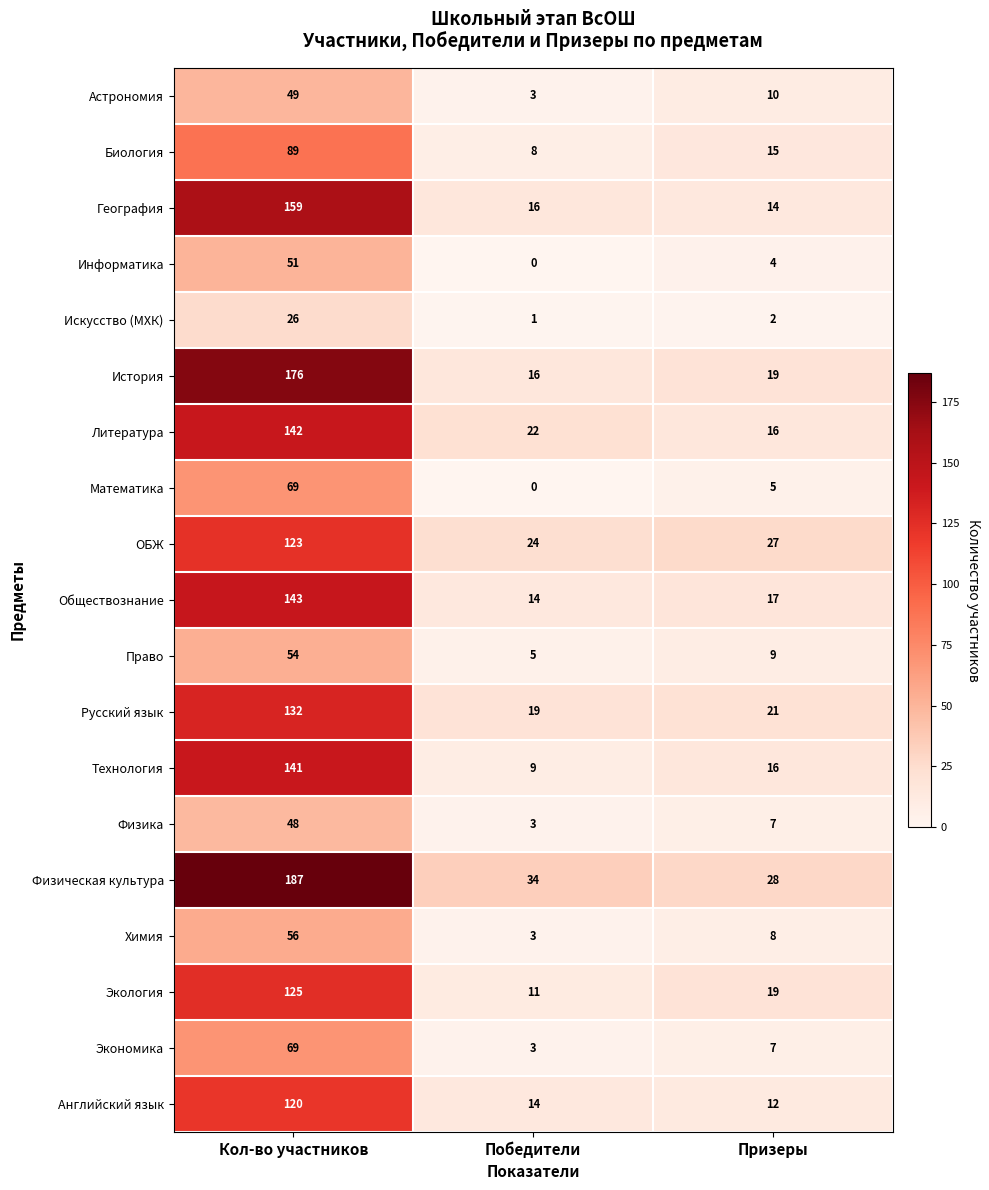

What is the sum of the Обществознание values at Кол-во участников and Победители?

157